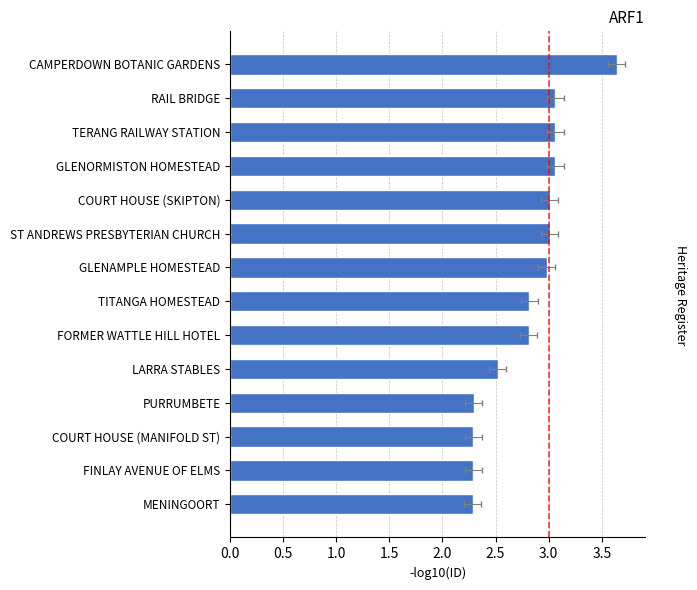

What is the greatest value displayed?

3.6